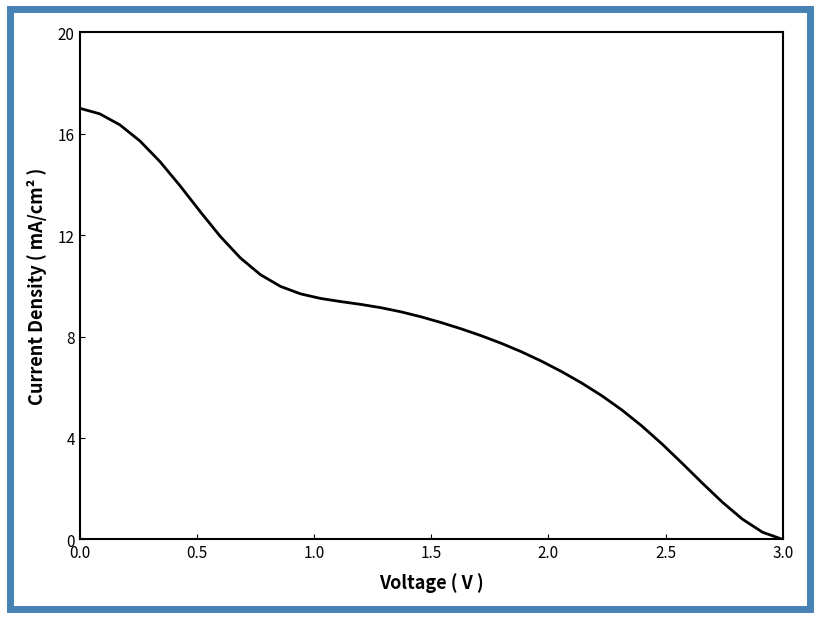

Does the chart have visible grid lines?

No